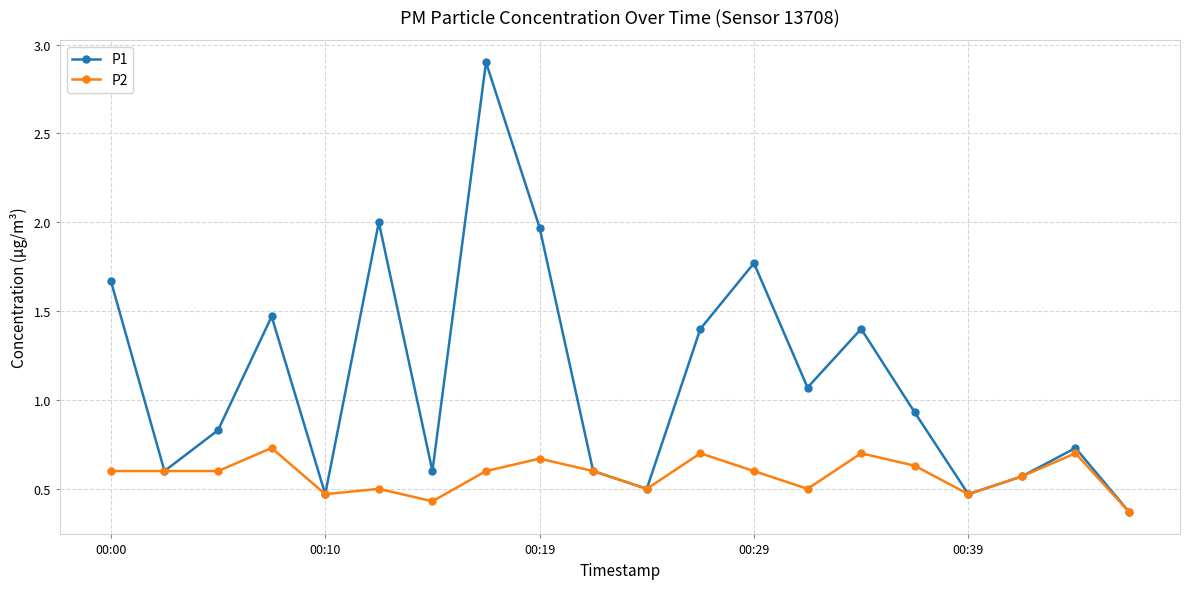

True or false: P1 has more than 0 points higher than both neighbors.

True